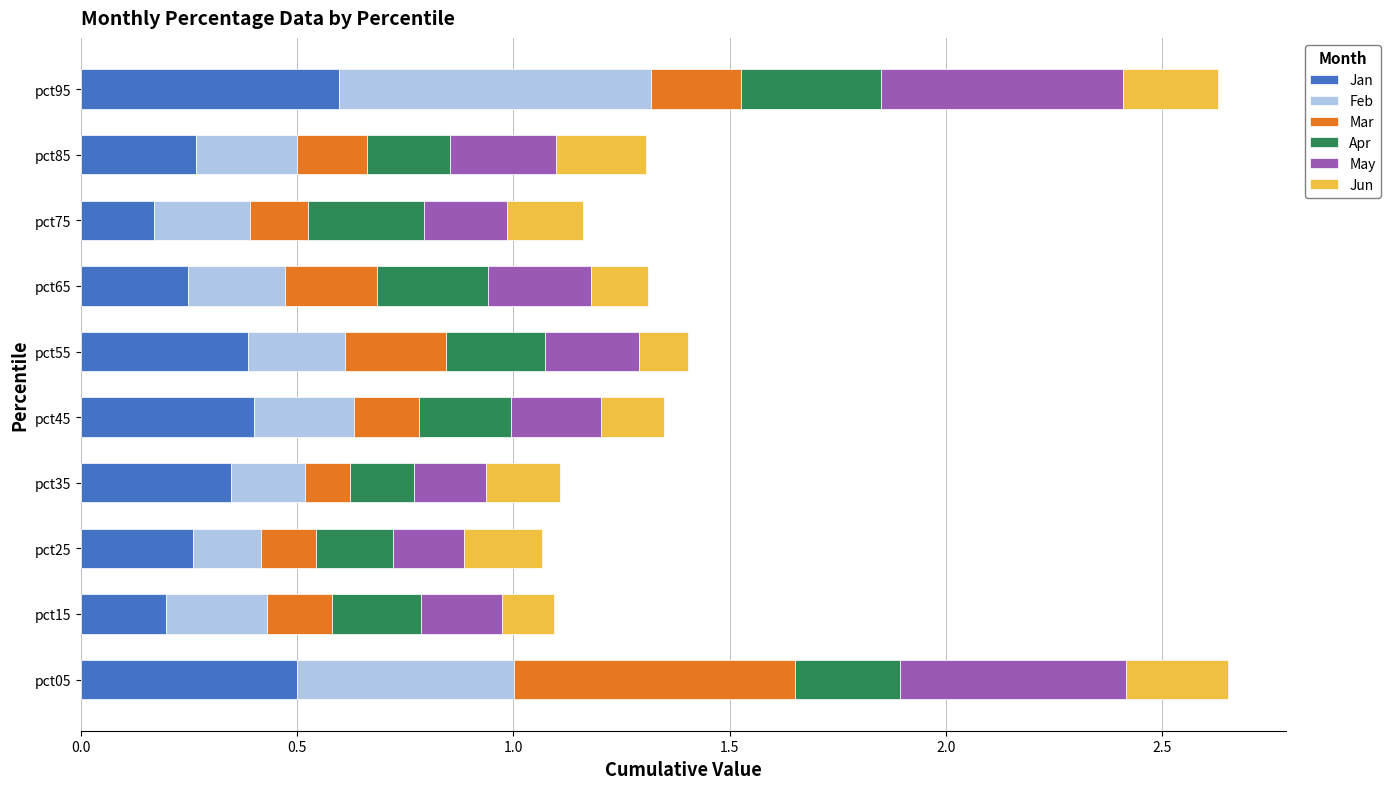

What is the sum of the Jan values at pct15 and pct75?

0.4